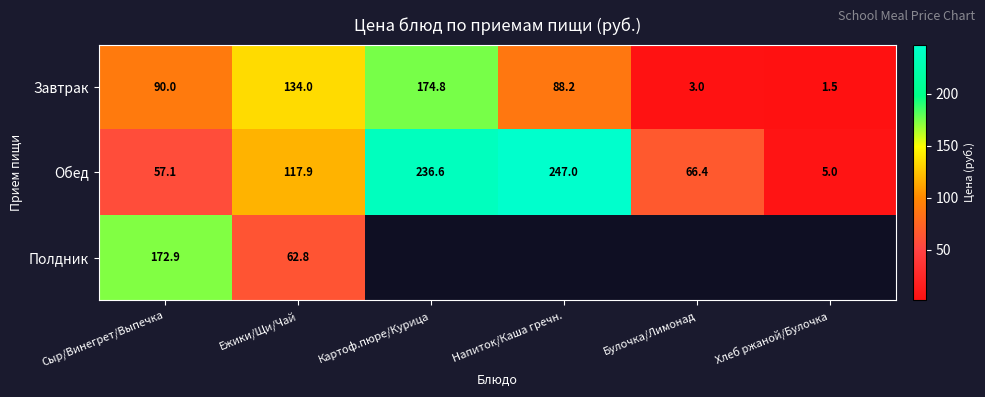

Rank the categories by Завтрак value from lowest to highest.

Хлеб ржаной/Булочка, Булочка/Лимонад, Напиток/Каша гречн., Сыр/Винегрет/Выпечка, Ежики/Щи/Чай, Картоф.пюре/Курица